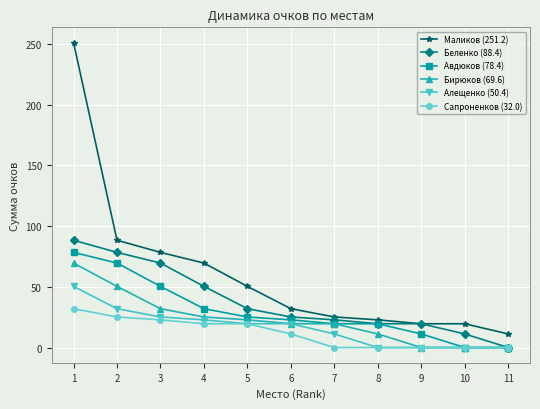

What is the sum of all Алещенко (50.4) values?

180.8